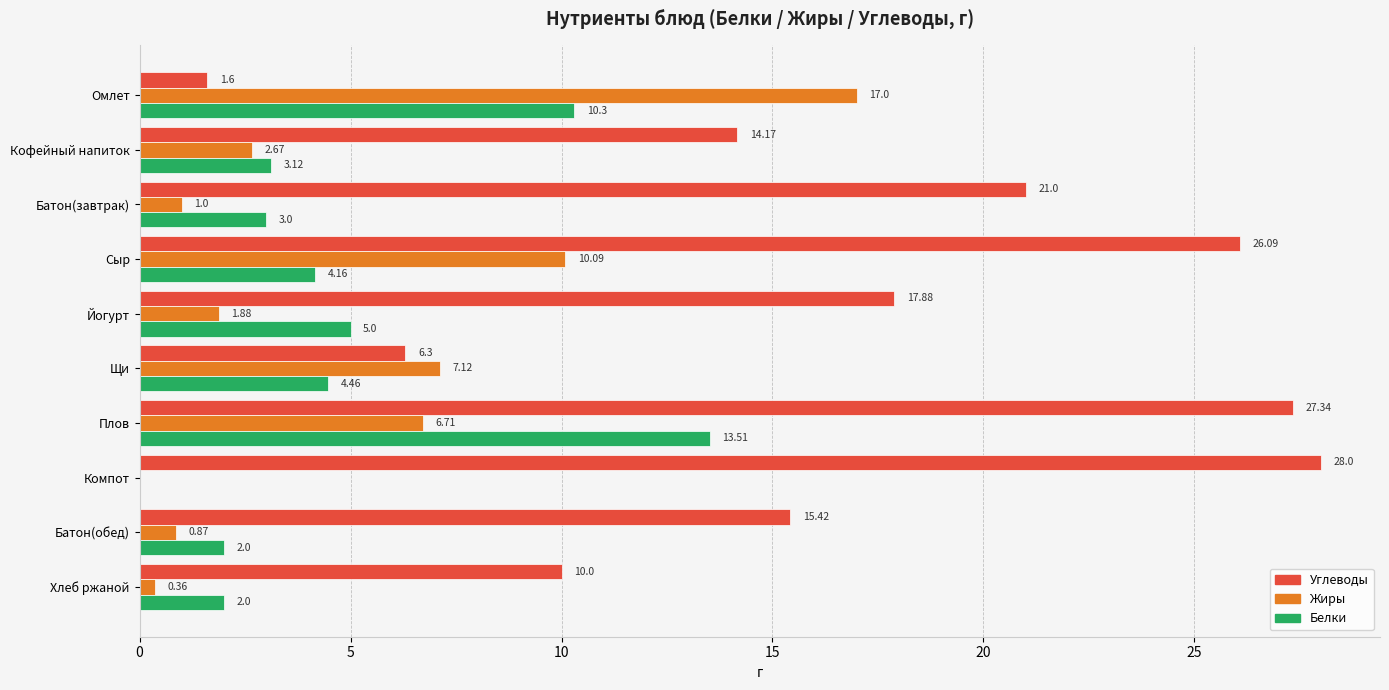

Where is Белки nearest to the value 6?

Йогурт